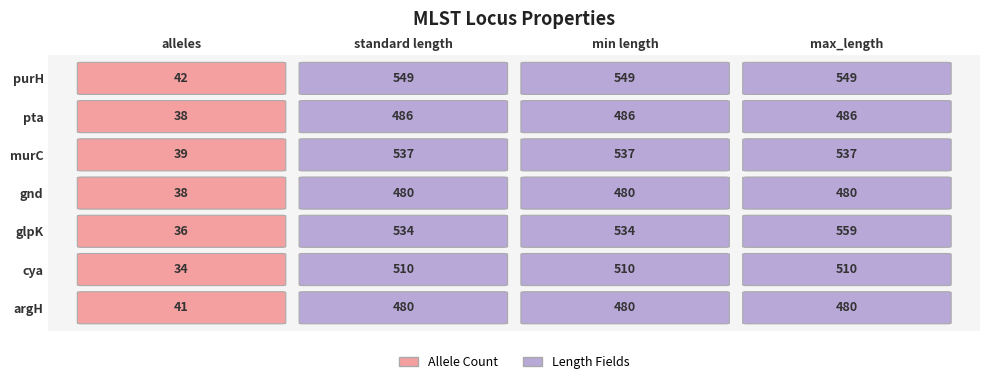

What is the sum of all argH values?

1481